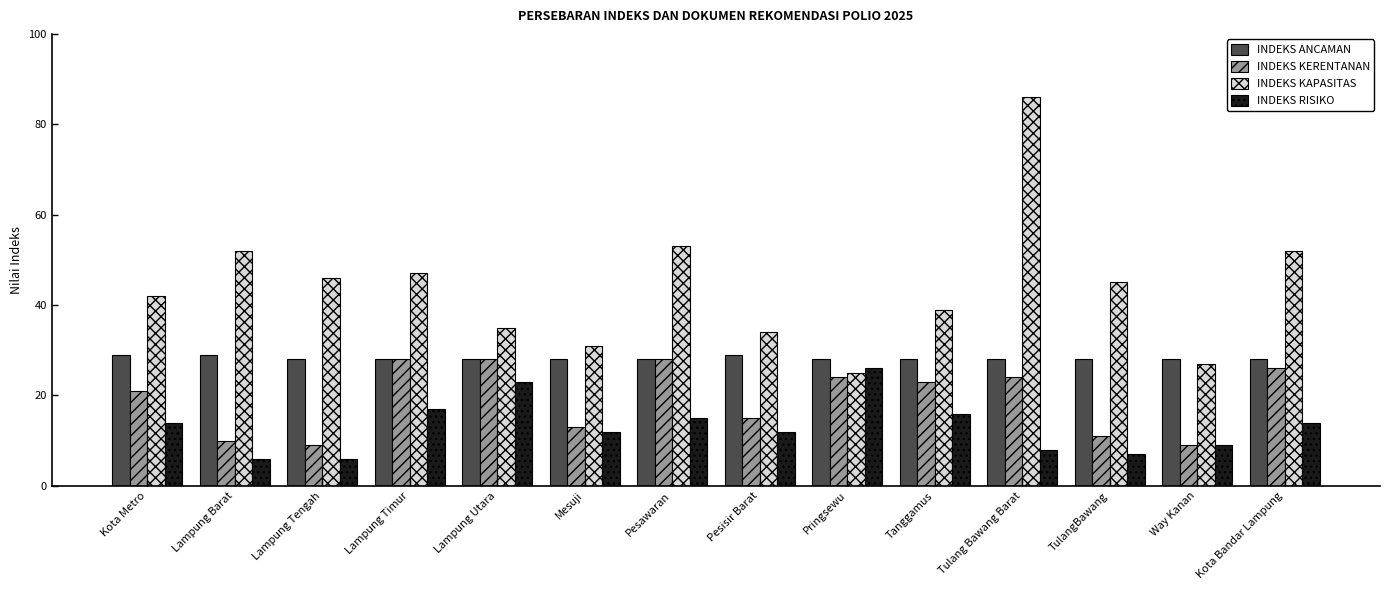

The value of INDEKS ANCAMAN at Way Kanan is 13. True or false?

False